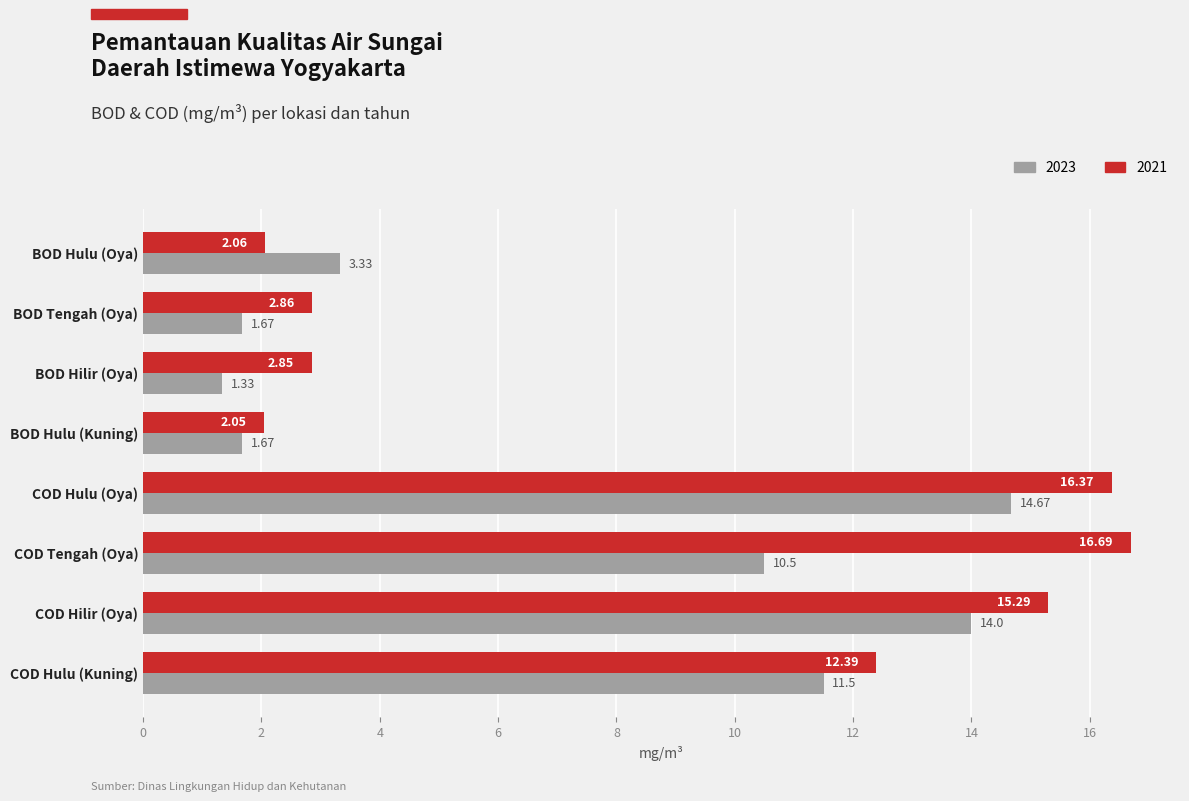

What is the difference between the maximum and minimum values in the 2023 series?

13.3